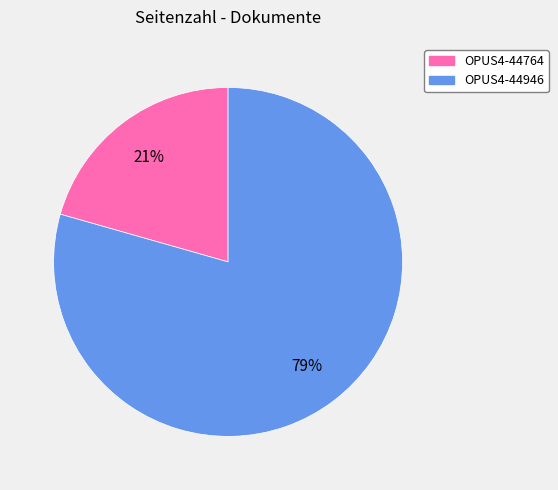

To the nearest percent, what is the average slice percentage?

50%